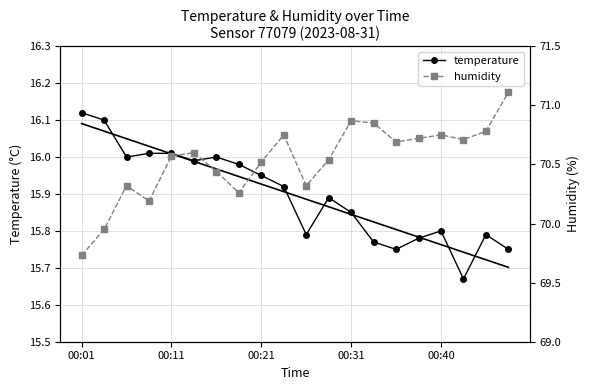

What is the sum of all temperature values?

317.9